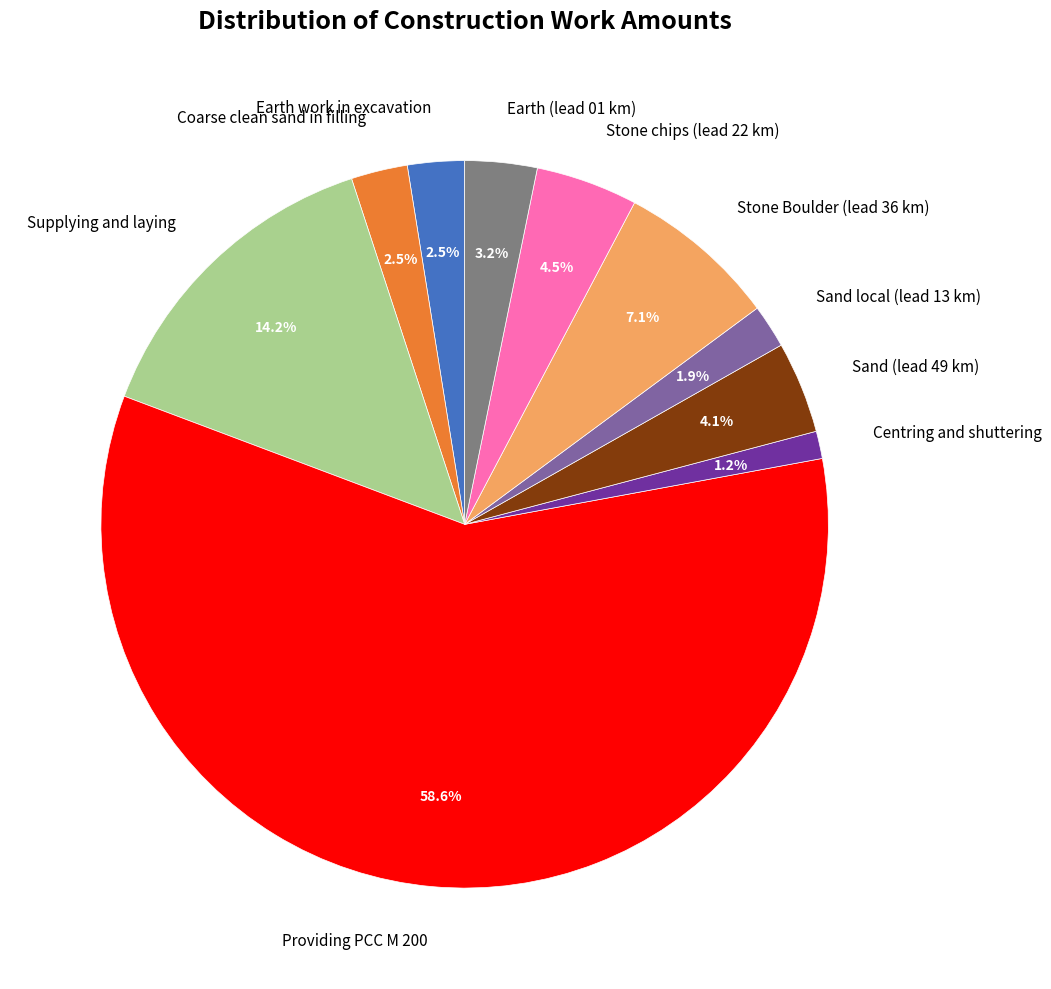

What is the total percentage of Coarse clean sand in filling and Earth work in excavation?

5.0%